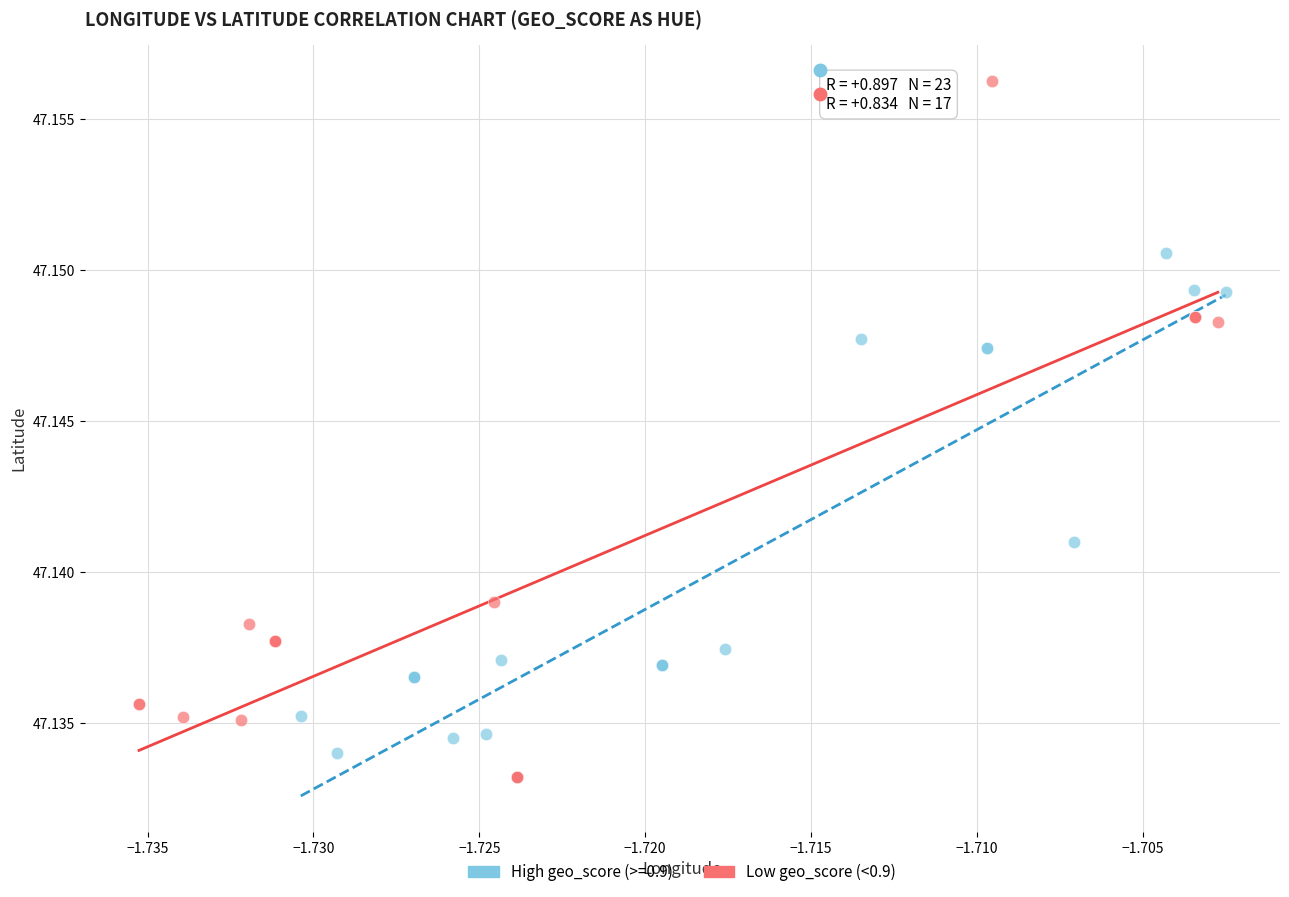

Which series has the widest spread of Y values?

Low geo_score (<0.9)